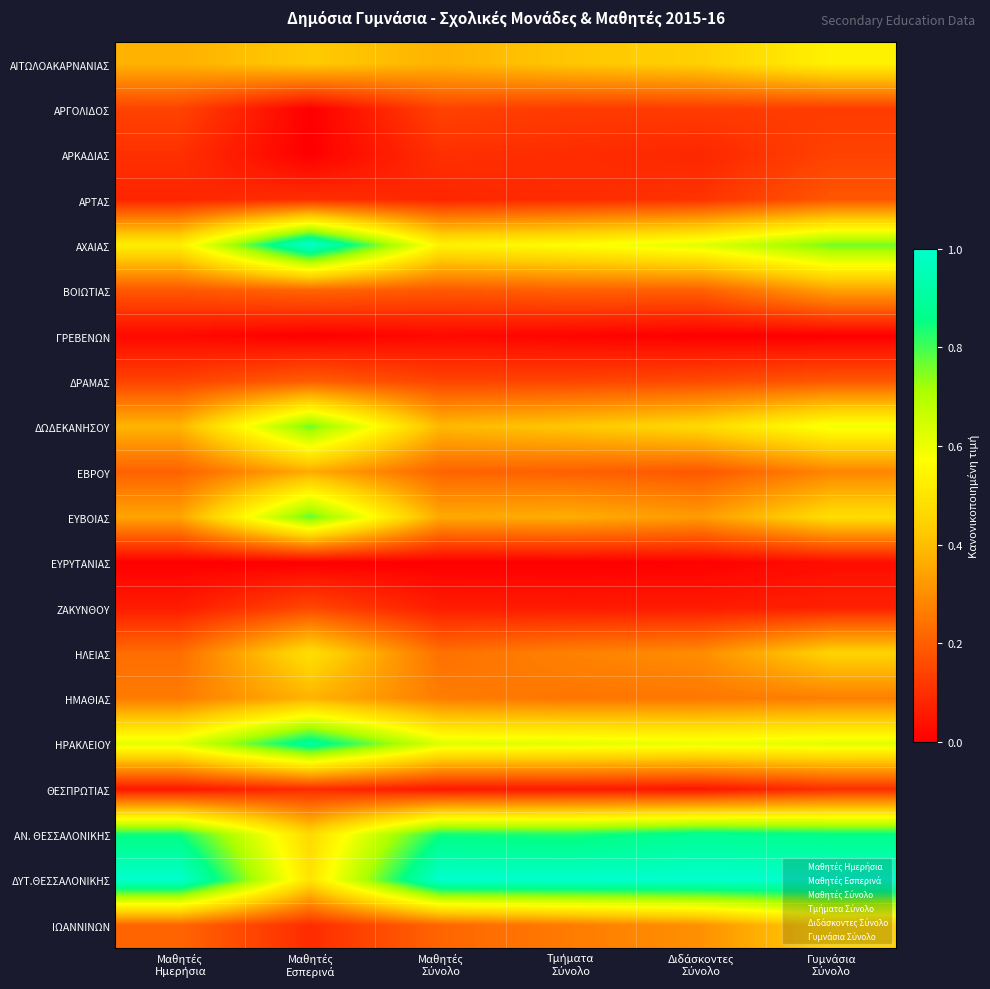

Reading right to left, what are all the values shown in this chart?

ΑΙΤΩΛΟΑΚΑΡΝΑΝΙΑΣ: Γυμνάσια
Σύνολο=0.5	Διδάσκοντες
Σύνολο=0.4	Τμήματα
Σύνολο=0.4	Μαθητές
Σύνολο=0.4	Μαθητές
Εσπερινά=0.4	Μαθητές
Ημερήσια=0.4
ΑΡΓΟΛΙΔΟΣ: Γυμνάσια
Σύνολο=0.1	Διδάσκοντες
Σύνολο=0.1	Τμήματα
Σύνολο=0.1	Μαθητές
Σύνολο=0.1	Μαθητές
Εσπερινά=0.0	Μαθητές
Ημερήσια=0.1
ΑΡΚΑΔΙΑΣ: Γυμνάσια
Σύνολο=0.1	Διδάσκοντες
Σύνολο=0.1	Τμήματα
Σύνολο=0.1	Μαθητές
Σύνολο=0.1	Μαθητές
Εσπερινά=0.0	Μαθητές
Ημερήσια=0.1
ΑΡΤΑΣ: Γυμνάσια
Σύνολο=0.2	Διδάσκοντες
Σύνολο=0.1	Τμήματα
Σύνολο=0.1	Μαθητές
Σύνολο=0.1	Μαθητές
Εσπερινά=0.1	Μαθητές
Ημερήσια=0.1
ΑΧΑΙΑΣ: Γυμνάσια
Σύνολο=0.8	Διδάσκοντες
Σύνολο=0.6	Τμήματα
Σύνολο=0.6	Μαθητές
Σύνολο=0.5	Μαθητές
Εσπερινά=1.0	Μαθητές
Ημερήσια=0.5
ΒΟΙΩΤΙΑΣ: Γυμνάσια
Σύνολο=0.3	Διδάσκοντες
Σύνολο=0.2	Τμήματα
Σύνολο=0.2	Μαθητές
Σύνολο=0.2	Μαθητές
Εσπερινά=0.2	Μαθητές
Ημερήσια=0.2
ΓΡΕΒΕΝΩΝ: Γυμνάσια
Σύνολο=0.0	Διδάσκοντες
Σύνολο=0.0	Τμήματα
Σύνολο=0.0	Μαθητές
Σύνολο=0.0	Μαθητές
Εσπερινά=0.0	Μαθητές
Ημερήσια=0.0
ΔΡΑΜΑΣ: Γυμνάσια
Σύνολο=0.2	Διδάσκοντες
Σύνολο=0.2	Τμήματα
Σύνολο=0.1	Μαθητές
Σύνολο=0.1	Μαθητές
Εσπερινά=0.2	Μαθητές
Ημερήσια=0.1
ΔΩΔΕΚΑΝΗΣΟΥ: Γυμνάσια
Σύνολο=0.6	Διδάσκοντες
Σύνολο=0.5	Τμήματα
Σύνολο=0.4	Μαθητές
Σύνολο=0.4	Μαθητές
Εσπερινά=0.8	Μαθητές
Ημερήσια=0.4
ΕΒΡΟΥ: Γυμνάσια
Σύνολο=0.3	Διδάσκοντες
Σύνολο=0.2	Τμήματα
Σύνολο=0.2	Μαθητές
Σύνολο=0.2	Μαθητές
Εσπερινά=0.4	Μαθητές
Ημερήσια=0.2
ΕΥΒΟΙΑΣ: Γυμνάσια
Σύνολο=0.5	Διδάσκοντες
Σύνολο=0.3	Τμήματα
Σύνολο=0.4	Μαθητές
Σύνολο=0.4	Μαθητές
Εσπερινά=0.8	Μαθητές
Ημερήσια=0.3
ΕΥΡΥΤΑΝΙΑΣ: Γυμνάσια
Σύνολο=0.0	Διδάσκοντες
Σύνολο=0.0	Τμήματα
Σύνολο=0.0	Μαθητές
Σύνολο=0.0	Μαθητές
Εσπερινά=0.0	Μαθητές
Ημερήσια=0.0
ΖΑΚΥΝΘΟΥ: Γυμνάσια
Σύνολο=0.1	Διδάσκοντες
Σύνολο=0.1	Τμήματα
Σύνολο=0.1	Μαθητές
Σύνολο=0.1	Μαθητές
Εσπερινά=0.2	Μαθητές
Ημερήσια=0.1
ΗΛΕΙΑΣ: Γυμνάσια
Σύνολο=0.5	Διδάσκοντες
Σύνολο=0.3	Τμήματα
Σύνολο=0.3	Μαθητές
Σύνολο=0.2	Μαθητές
Εσπερινά=0.5	Μαθητές
Ημερήσια=0.2
ΗΜΑΘΙΑΣ: Γυμνάσια
Σύνολο=0.3	Διδάσκοντες
Σύνολο=0.3	Τμήματα
Σύνολο=0.2	Μαθητές
Σύνολο=0.3	Μαθητές
Εσπερινά=0.4	Μαθητές
Ημερήσια=0.3
ΗΡΑΚΛΕΙΟΥ: Γυμνάσια
Σύνολο=0.6	Διδάσκοντες
Σύνολο=0.6	Τμήματα
Σύνολο=0.6	Μαθητές
Σύνολο=0.6	Μαθητές
Εσπερινά=0.9	Μαθητές
Ημερήσια=0.6
ΘΕΣΠΡΩΤΙΑΣ: Γυμνάσια
Σύνολο=0.1	Διδάσκοντες
Σύνολο=0.0	Τμήματα
Σύνολο=0.1	Μαθητές
Σύνολο=0.1	Μαθητές
Εσπερινά=0.1	Μαθητές
Ημερήσια=0.0
ΑΝ. ΘΕΣΣΑΛΟΝΙΚΗΣ: Γυμνάσια
Σύνολο=0.9	Διδάσκοντες
Σύνολο=0.9	Τμήματα
Σύνολο=0.8	Μαθητές
Σύνολο=0.8	Μαθητές
Εσπερινά=0.5	Μαθητές
Ημερήσια=0.8
ΔΥΤ.ΘΕΣΣΑΛΟΝΙΚΗΣ: Γυμνάσια
Σύνολο=1.0	Διδάσκοντες
Σύνολο=1.0	Τμήματα
Σύνολο=1.0	Μαθητές
Σύνολο=1.0	Μαθητές
Εσπερινά=0.5	Μαθητές
Ημερήσια=1.0
ΙΩΑΝΝΙΝΩΝ: Γυμνάσια
Σύνολο=0.5	Διδάσκοντες
Σύνολο=0.3	Τμήματα
Σύνολο=0.3	Μαθητές
Σύνολο=0.2	Μαθητές
Εσπερινά=0.1	Μαθητές
Ημερήσια=0.2